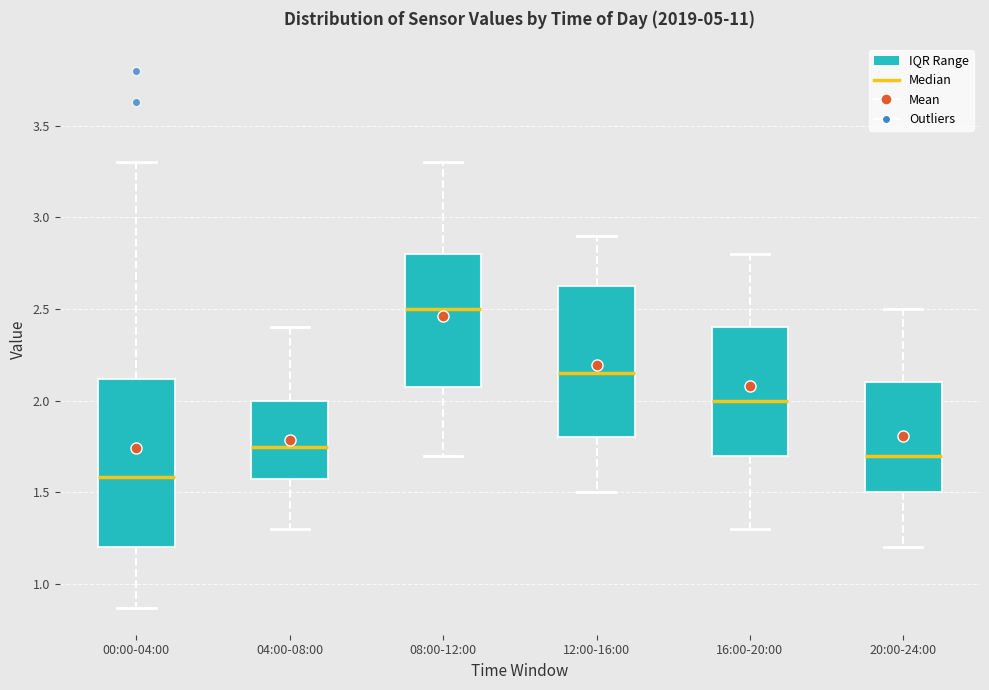

Reading left to right, read every box against the y-axis: the position of its median line, the range the box covers, and the ends of its whiskers. The values are not printed on the chart, so give them approximately, as read against the axis.

00:00-04:00: median 1.60, box 1.20 to 2.10, whiskers 0.85 to 3.30
04:00-08:00: median 1.75, box 1.60 to 2.00, whiskers 1.30 to 2.40
08:00-12:00: median 2.50, box 2.10 to 2.80, whiskers 1.70 to 3.30
12:00-16:00: median 2.15, box 1.80 to 2.65, whiskers 1.50 to 2.90
16:00-20:00: median 2.00, box 1.70 to 2.40, whiskers 1.30 to 2.80
20:00-24:00: median 1.70, box 1.50 to 2.10, whiskers 1.20 to 2.50